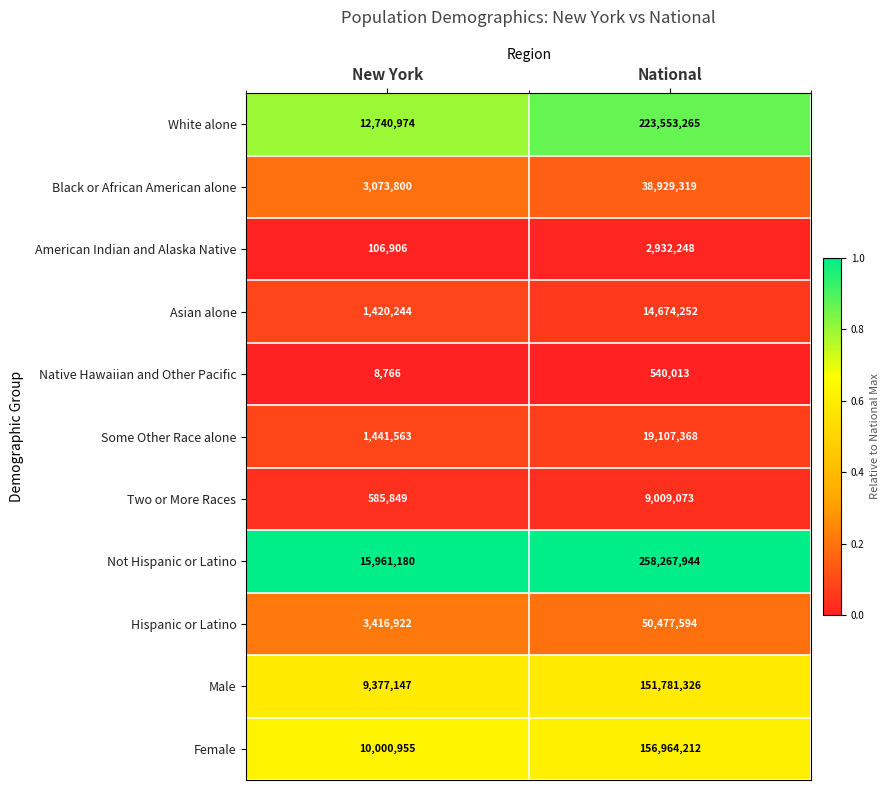

Between New York and National, which series saw the biggest shift?

Not Hispanic or Latino